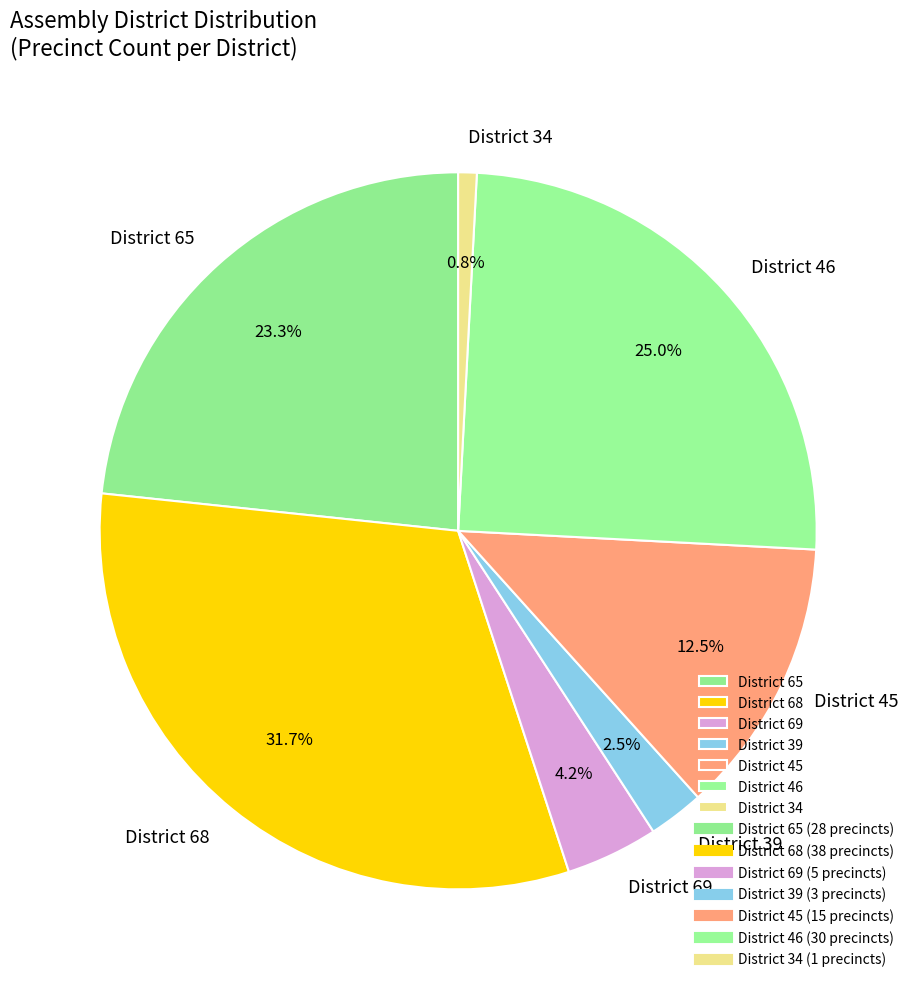

What percentage is NOT represented by District 65?

76.7%